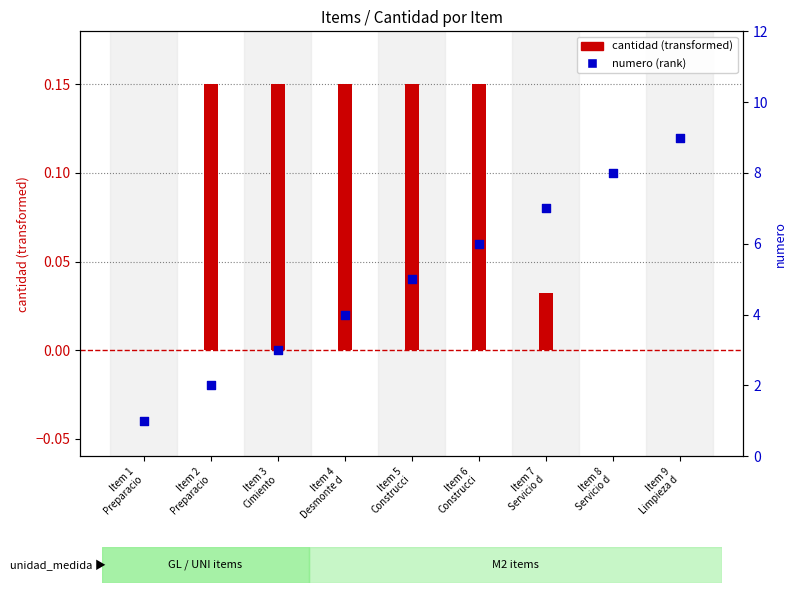

Is the value of cantidad (transformed) at Item 7
Servicio d greater than the value of numero (rank) at Item 1
Preparacio?

No